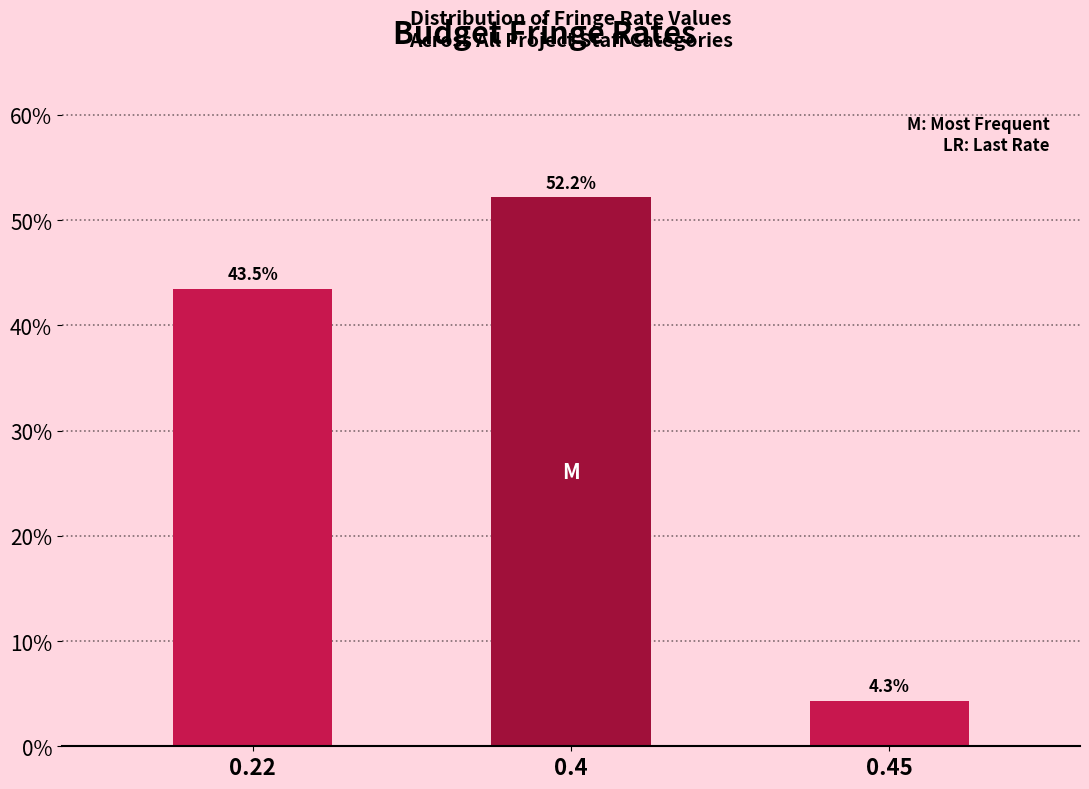

Reading left to right, transcribe all the data shown in this chart.

43.5	52.2	4.3